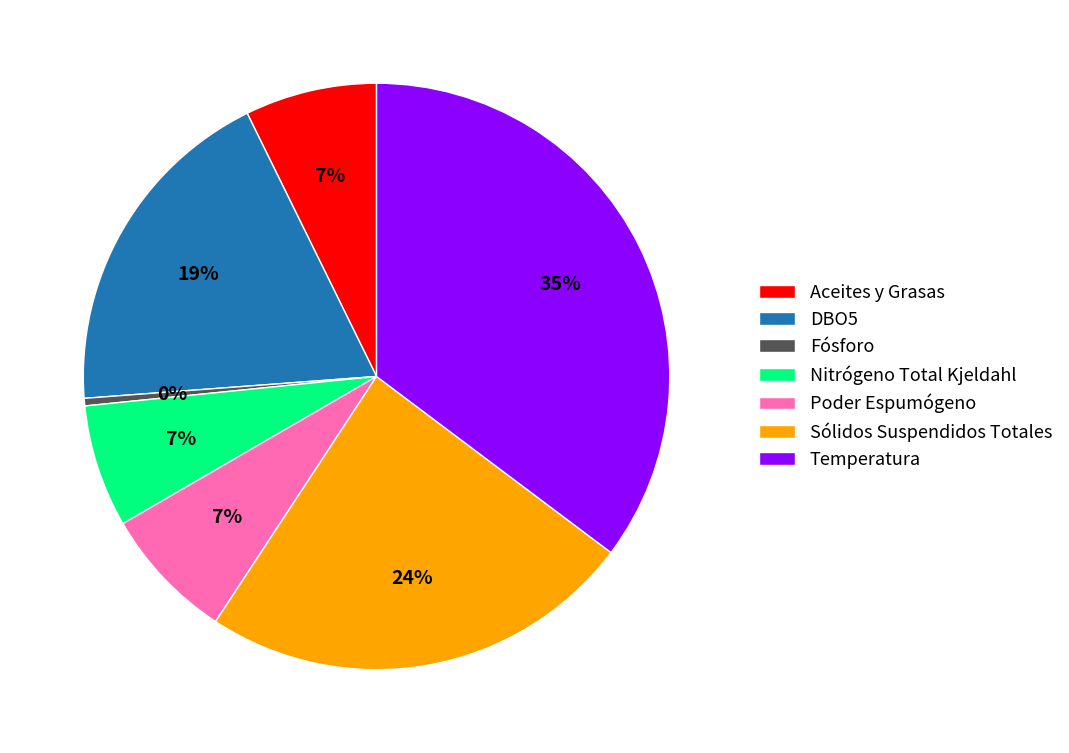

Count the number of slices in the pie.

7